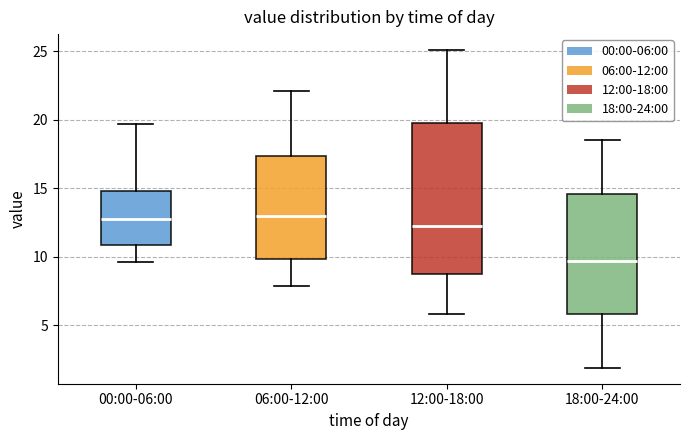

Reading left to right, transcribe this box plot: for each box, give where its median line is, the range the box spans, and where its two whiskers end, as read against the y-axis. The values are not printed on the chart, so give them approximately, as read against the axis.

00:00-06:00: median 13.0, box 11.0 to 15.0, whiskers 9.5 to 19.5
06:00-12:00: median 13.0, box 10.0 to 17.5, whiskers 8.0 to 22.0
12:00-18:00: median 12.5, box 8.5 to 20.0, whiskers 6.0 to 25.0
18:00-24:00: median 9.5, box 6.0 to 14.5, whiskers 2.0 to 18.5